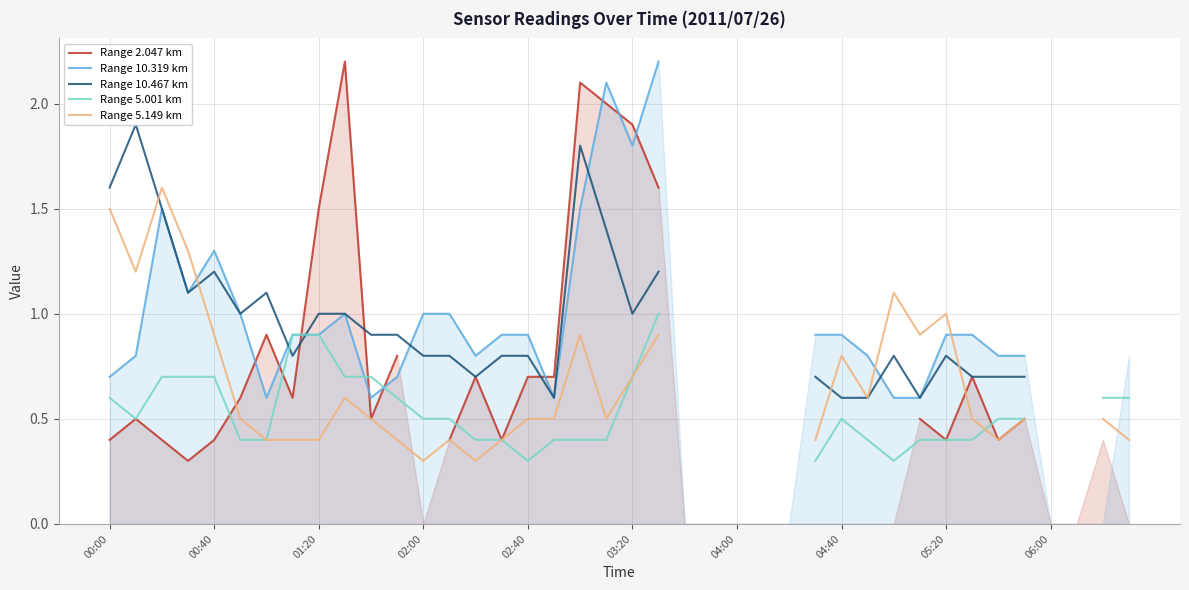

How many times do Range 5.149 km and Range 10.467 km cross each other?

4